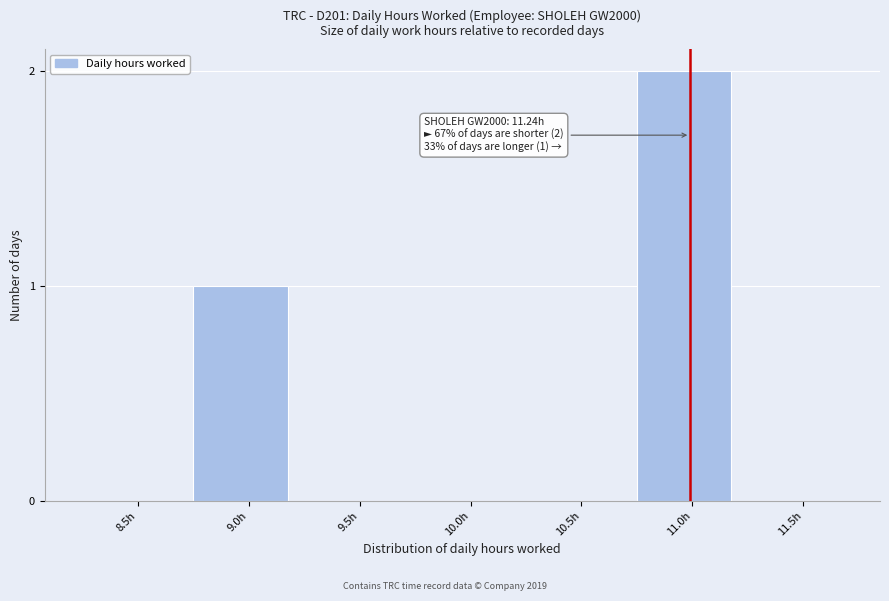

Reading left to right, transcribe all the data shown in this chart.

8.5h=0	9.0h=1	9.5h=0	10.0h=0	10.5h=0	11.0h=2	11.5h=0